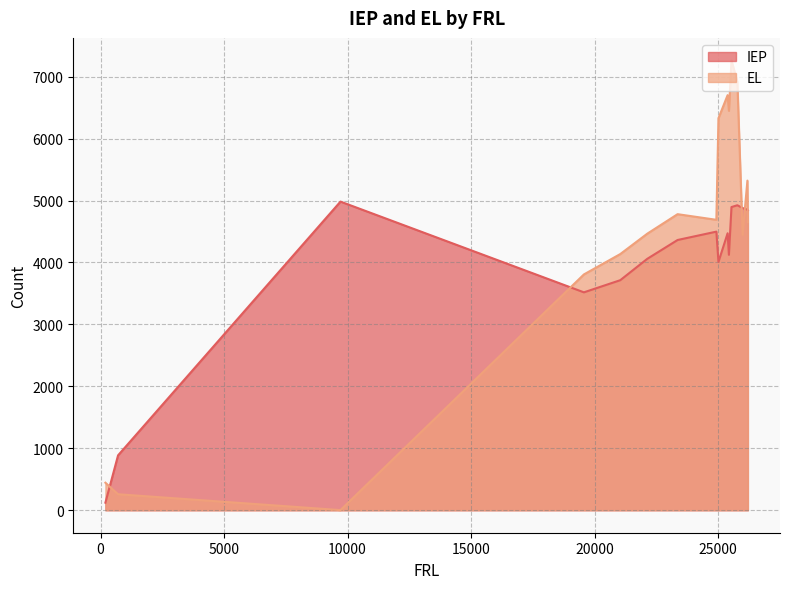

The value of IEP at 25780 is 4924. True or false?

True